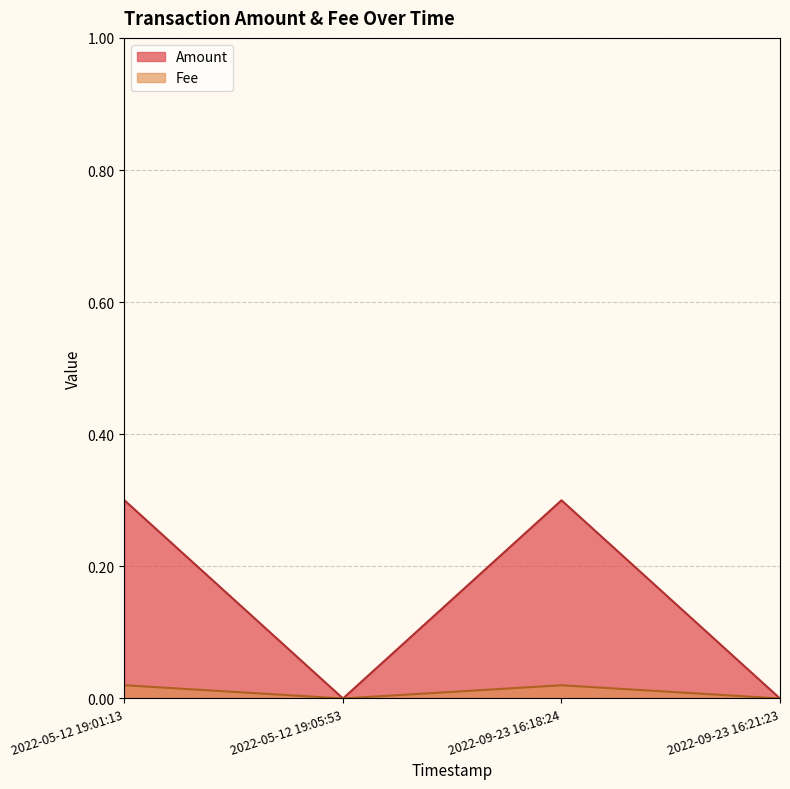

Reading left to right, what are all the values shown in this chart?

Amount: 0.3	0.0	0.3	0.0
Fee: 0.0	0.0	0.0	0.0